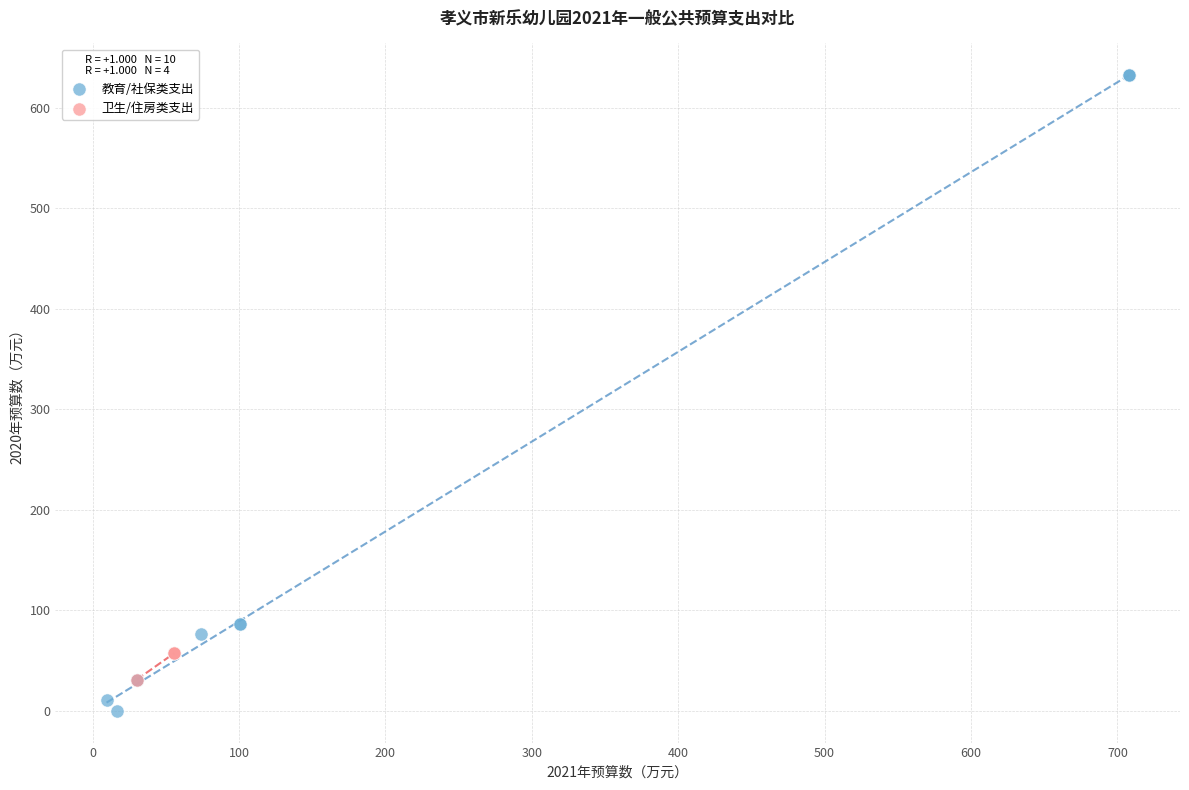

What are all the series names shown in the legend?

教育/社保类支出, 卫生/住房类支出